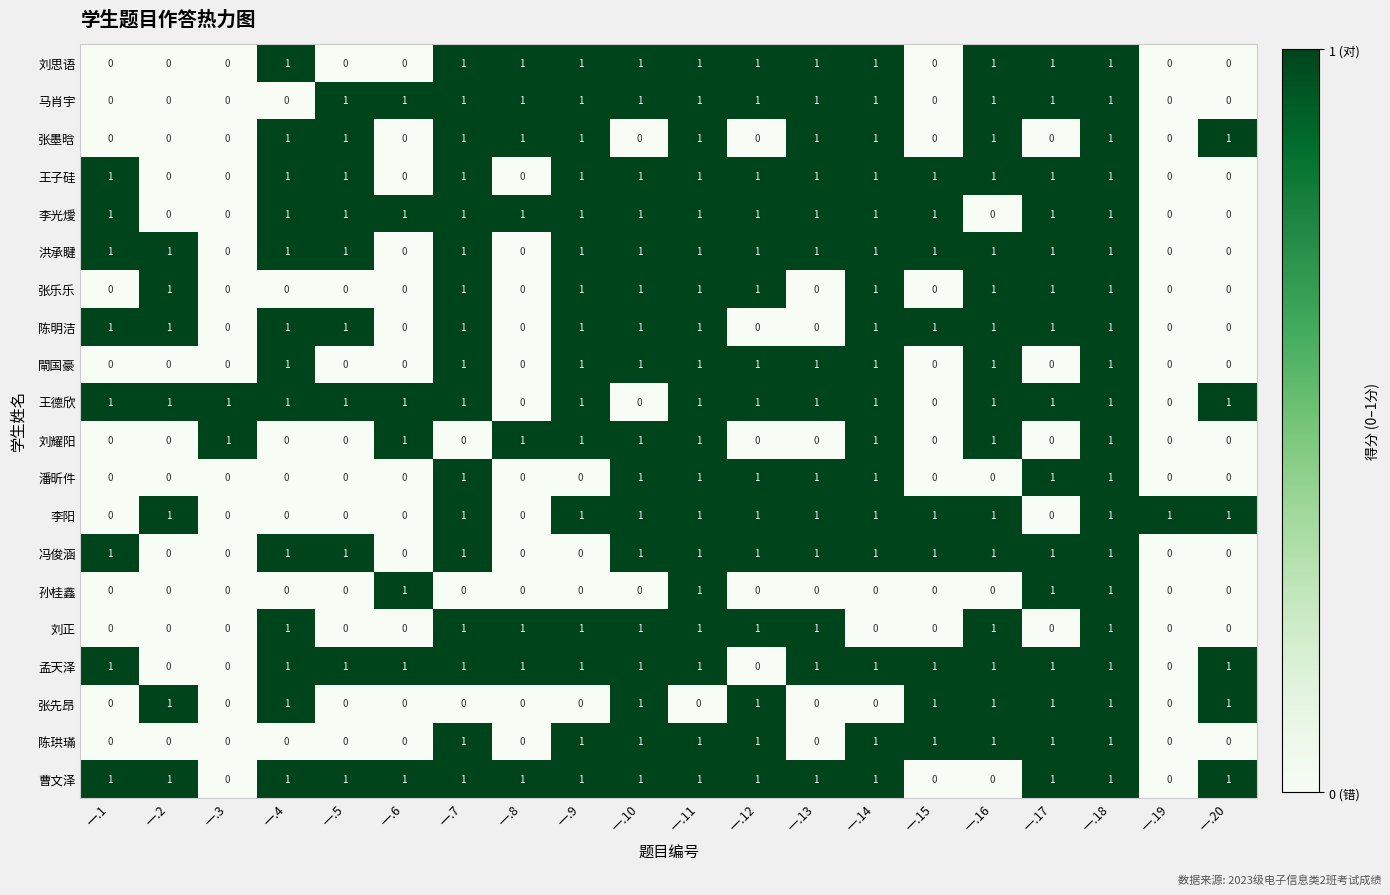

What is the total value across all series at 一.20?

6